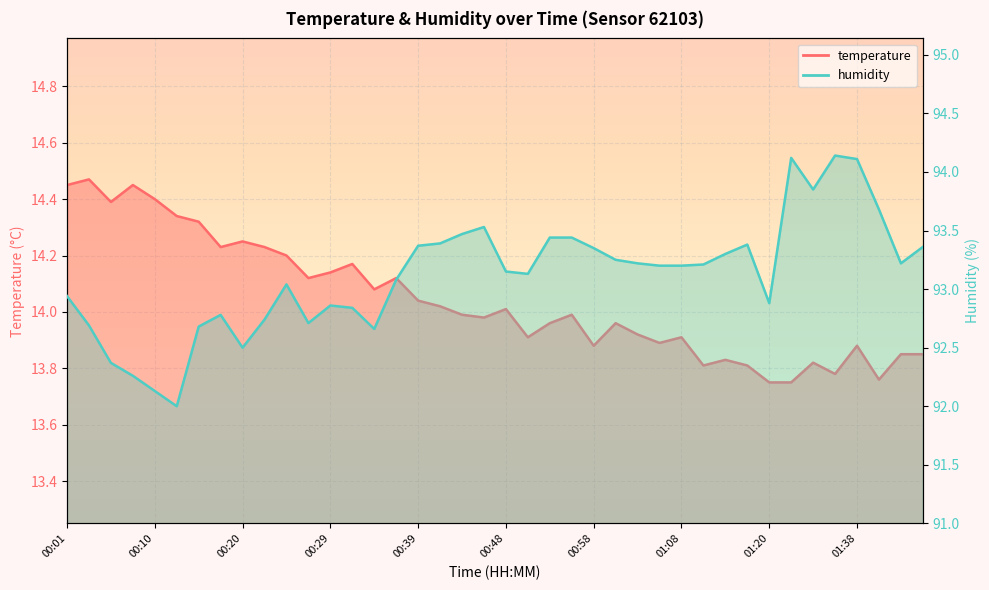

Reading left to right, transcribe all the data shown in this chart.

temperature line: 14.4	14.5	14.4	14.4	14.4	14.3	14.3	14.2	14.2	14.2	14.2	14.1	14.1	14.2	14.1	14.1	14.0	14.0	14.0	14.0	14.0	13.9	14.0	14.0	13.9	14.0	13.9	13.9	13.9	13.8	13.8	13.8	13.8	13.8	13.8	13.8	13.9	13.8	13.8	13.8
humidity line: 92.9	92.7	92.4	92.3	92.1	92.0	92.7	92.8	92.5	92.7	93.0	92.7	92.9	92.8	92.7	93.1	93.4	93.4	93.5	93.5	93.2	93.1	93.4	93.4	93.3	93.2	93.2	93.2	93.2	93.2	93.3	93.4	92.9	94.1	93.8	94.1	94.1	93.7	93.2	93.4